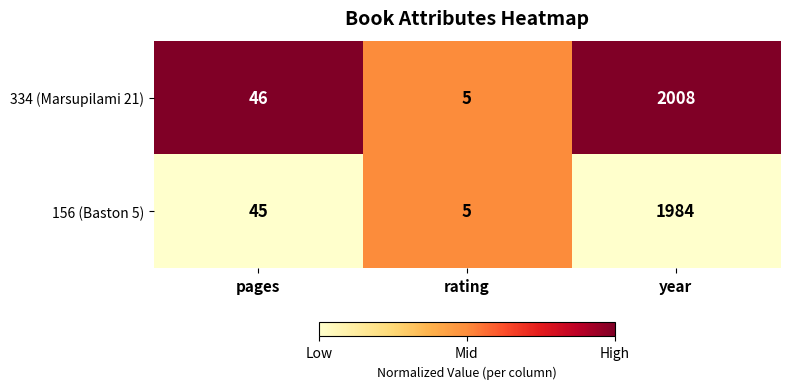

At pages, list the series in order from largest to smallest.

334 (Marsupilami 21), 156 (Baston 5)